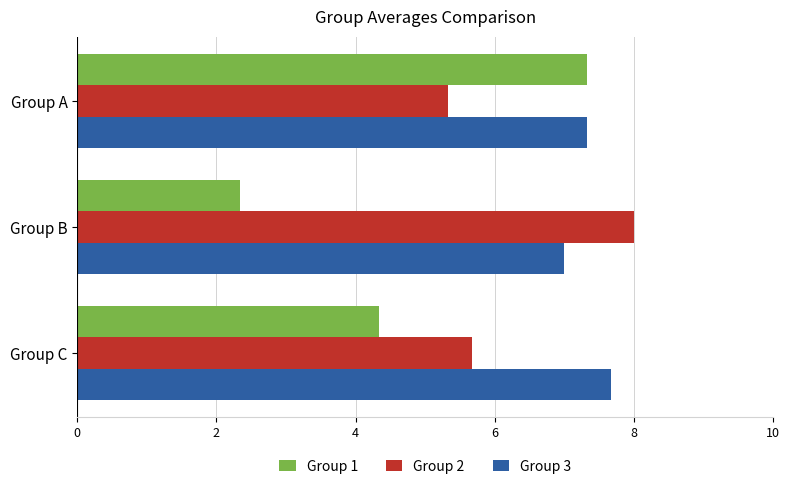

What is the smallest value displayed?

2.3